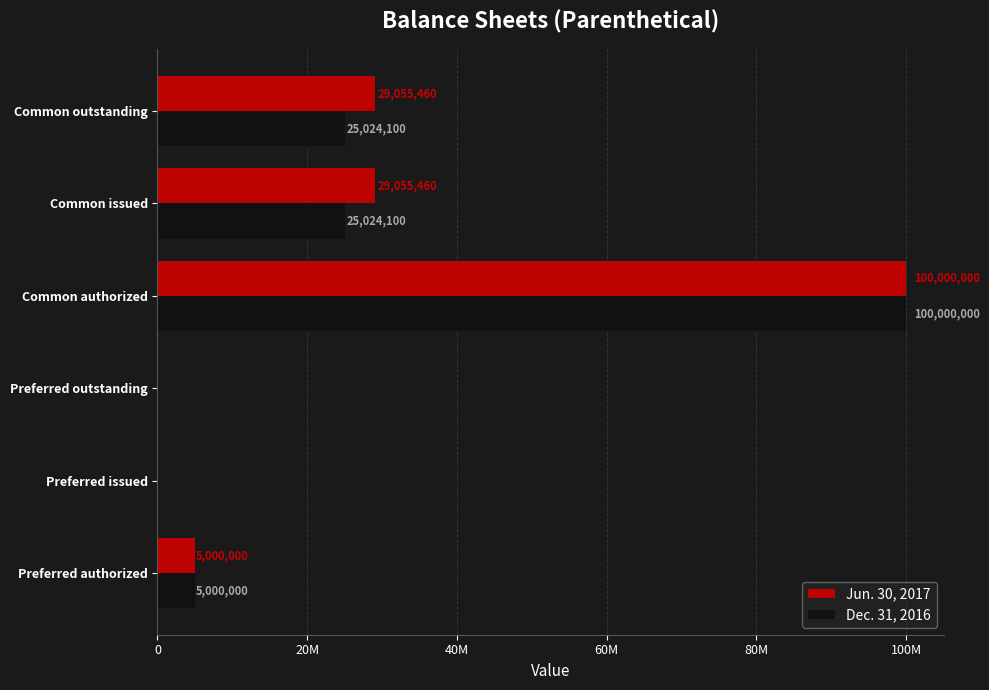

What are all the series names shown in the legend?

Jun. 30, 2017, Dec. 31, 2016